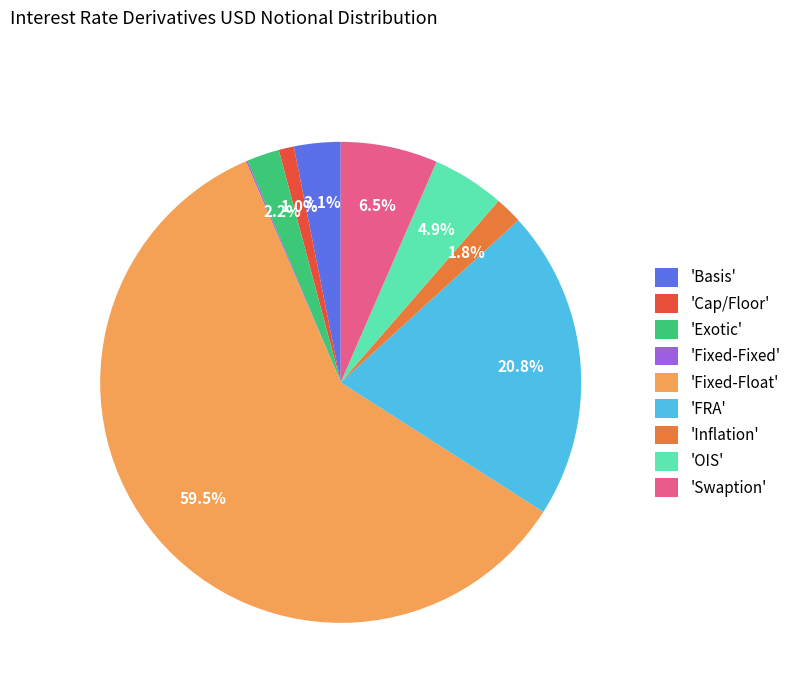

Does 'Fixed-Float' represent more than half of the total?

Yes